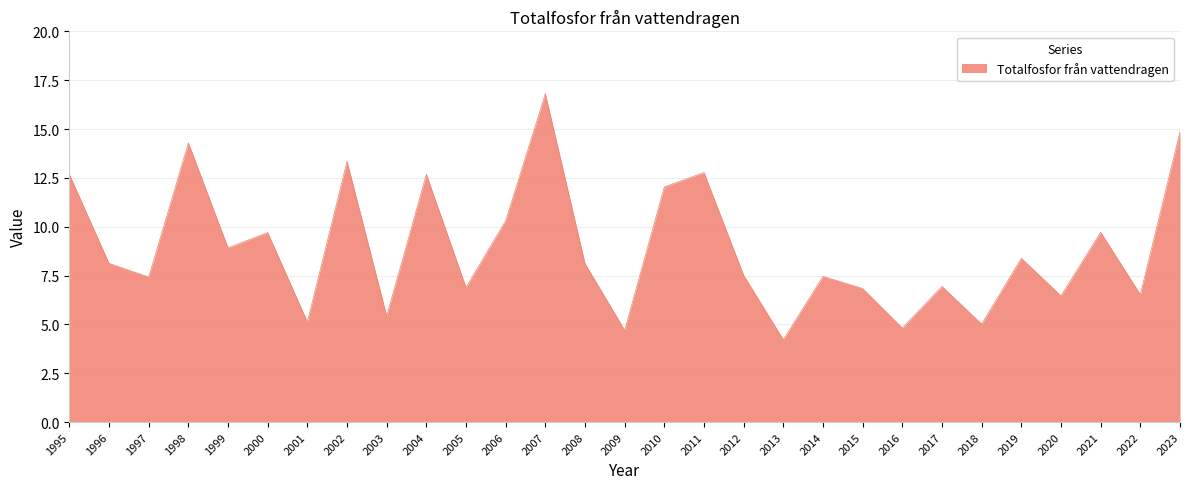

Is it true that the value at 2020 is 6.5?

True